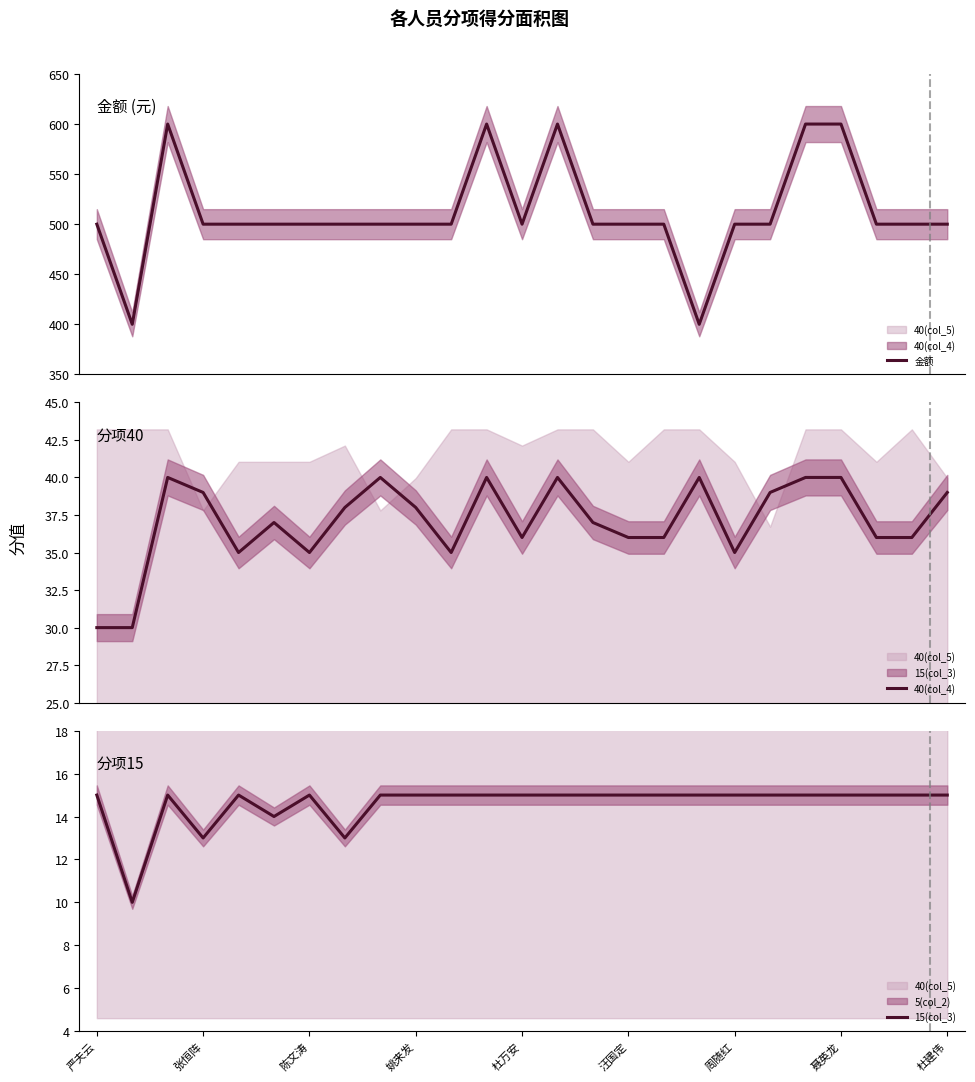

What value does the 15(col_3) series have at 陈文涛?

15